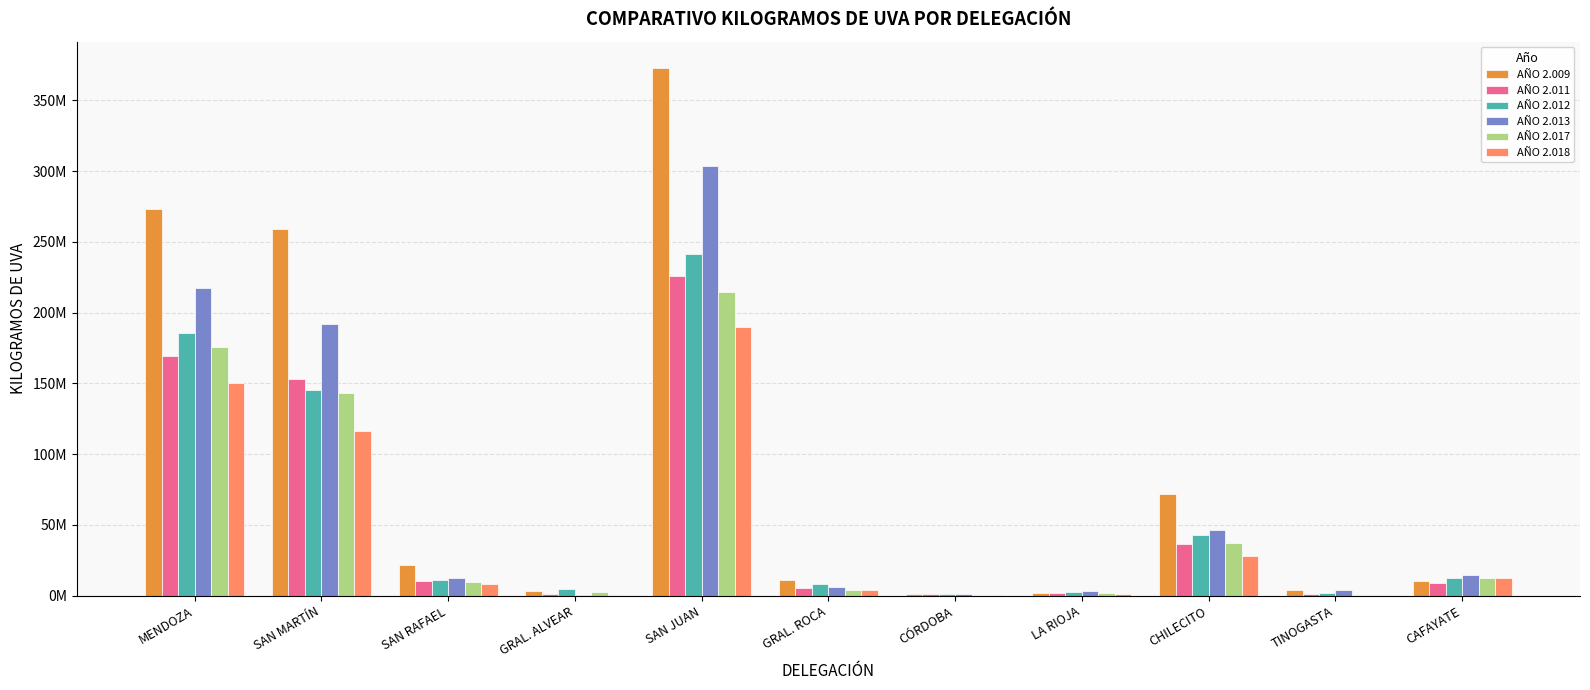

Are the bars grouped side by side (vs. stacked)?

Yes